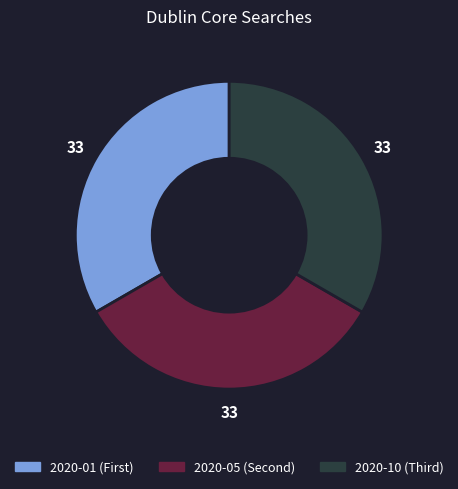

How many segments does this pie chart have?

3